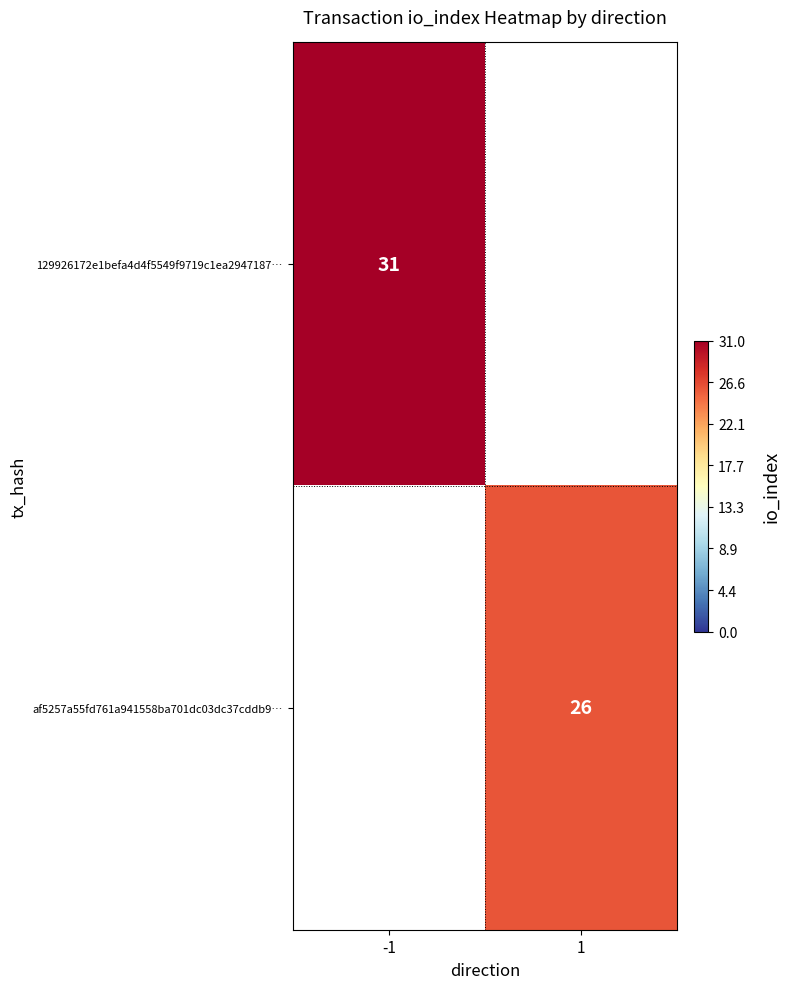

What is the difference between the highest and lowest values at -1?

31